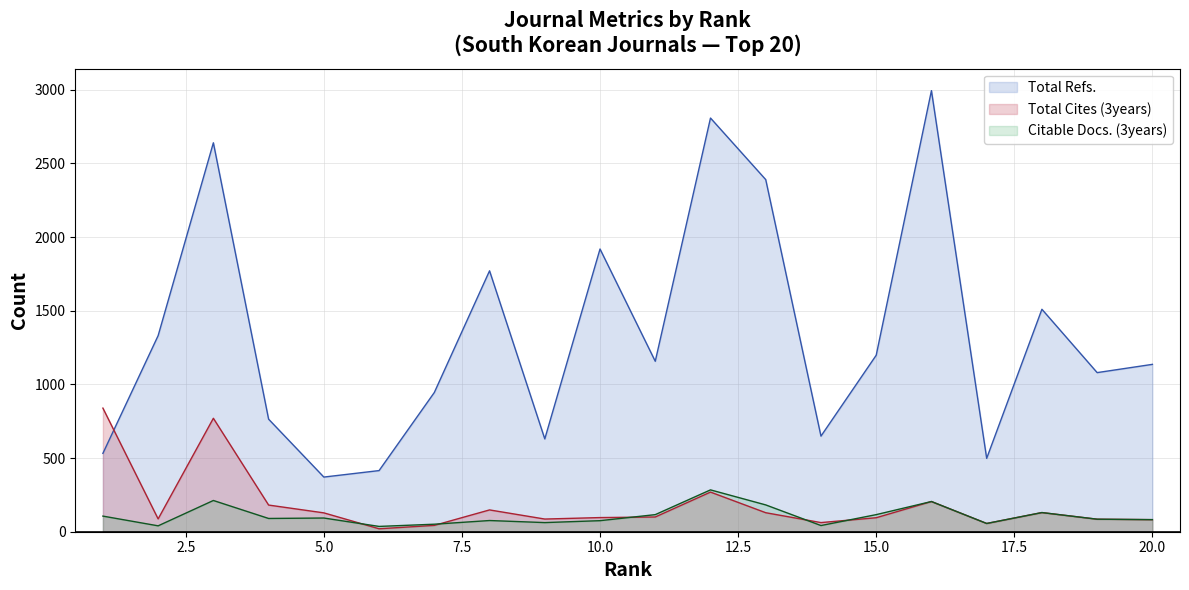

How many lines are shown in the chart?

3